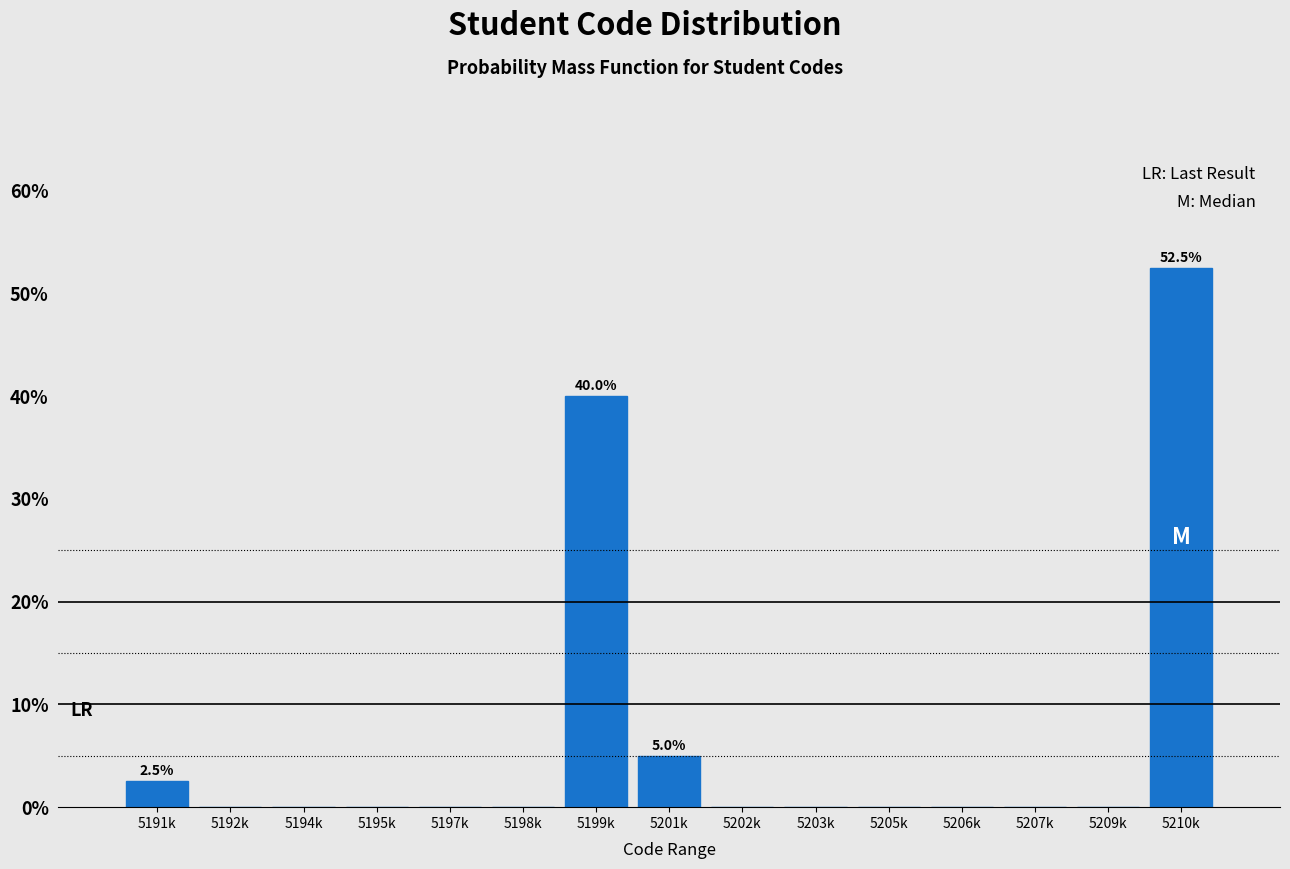

The value at 5201k is 5.0. True or false?

True